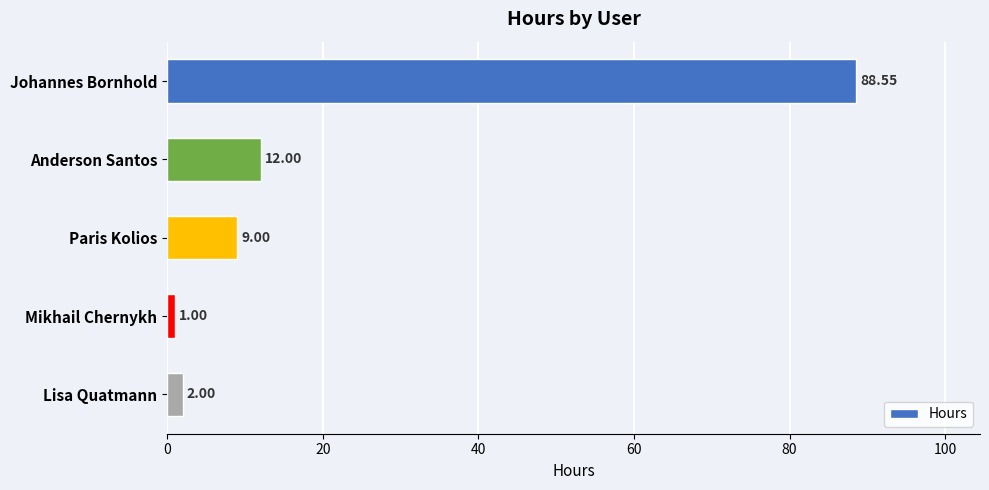

How many distinct data groups are displayed?

1